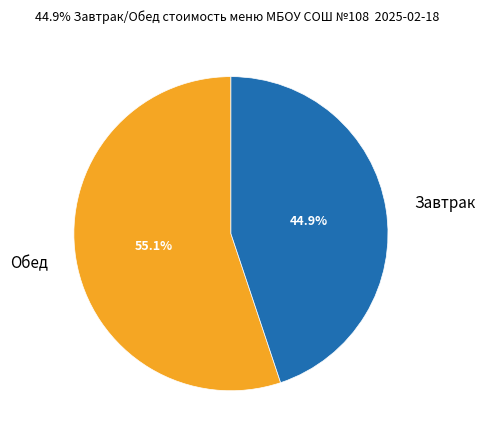

Combined, do Завтрак and Обед account for over 50%?

Yes